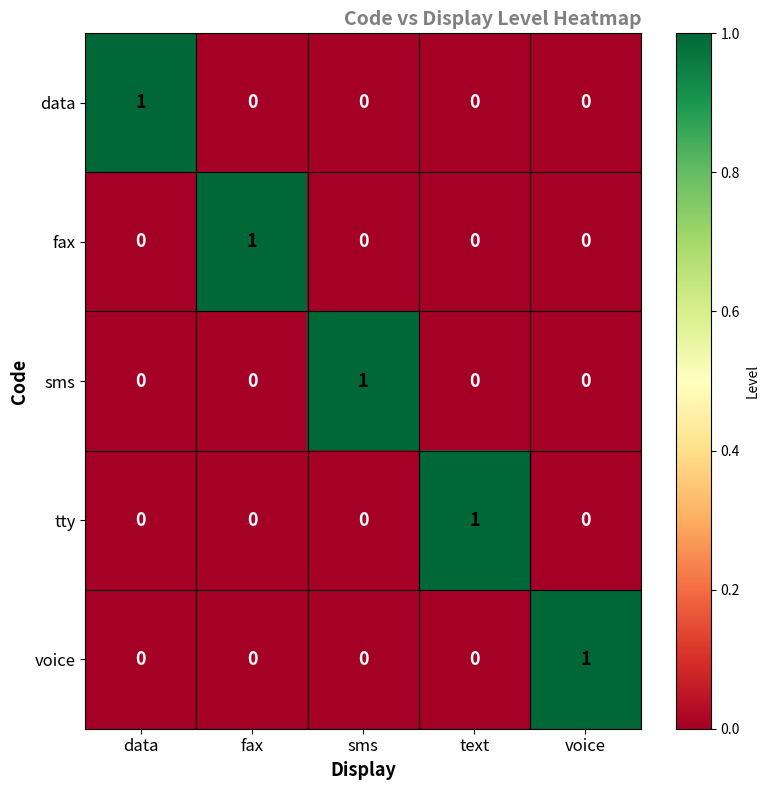

Is the value of voice at sms greater than the value of sms at sms?

No